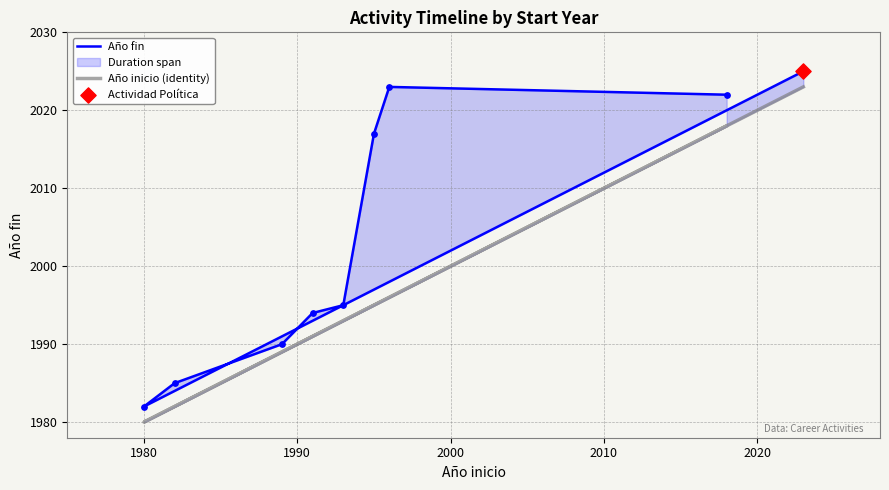

Which series has the largest total across all categories?

Año fin